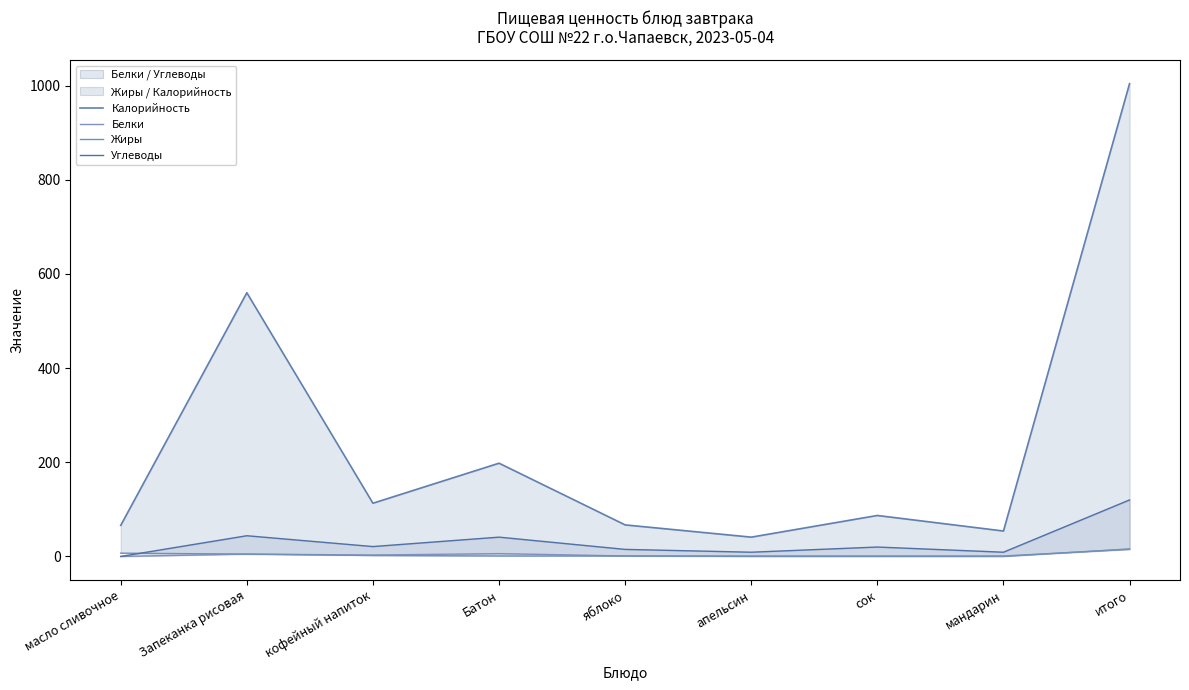

Which series has the largest total across all categories?

Калорийность